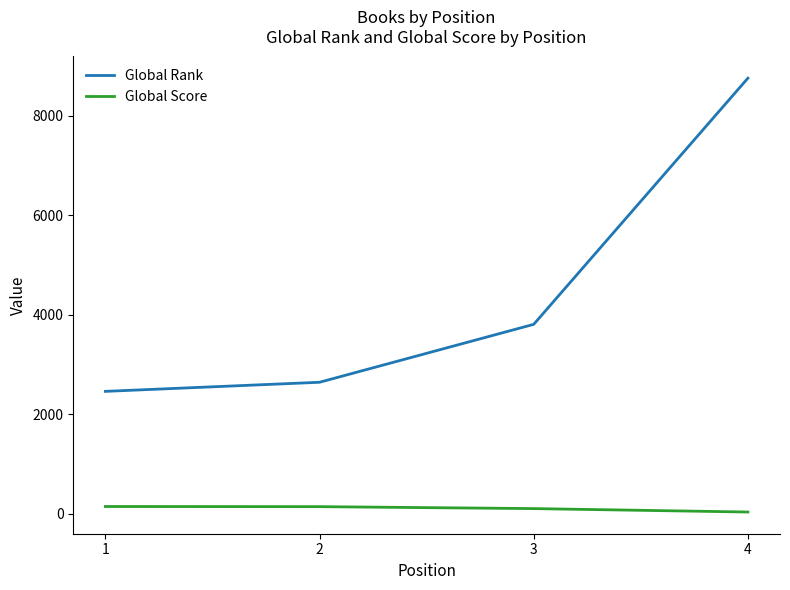

The Global Rank series shows 1424 at 2. True or false?

False